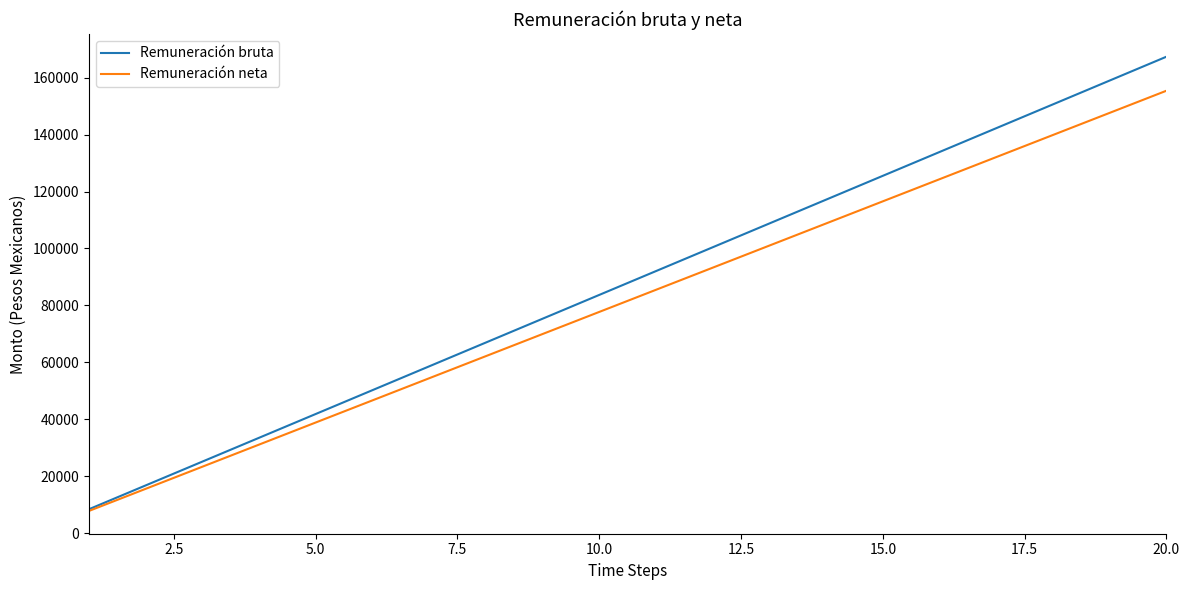

Which series has the largest range (max minus min)?

Remuneración bruta